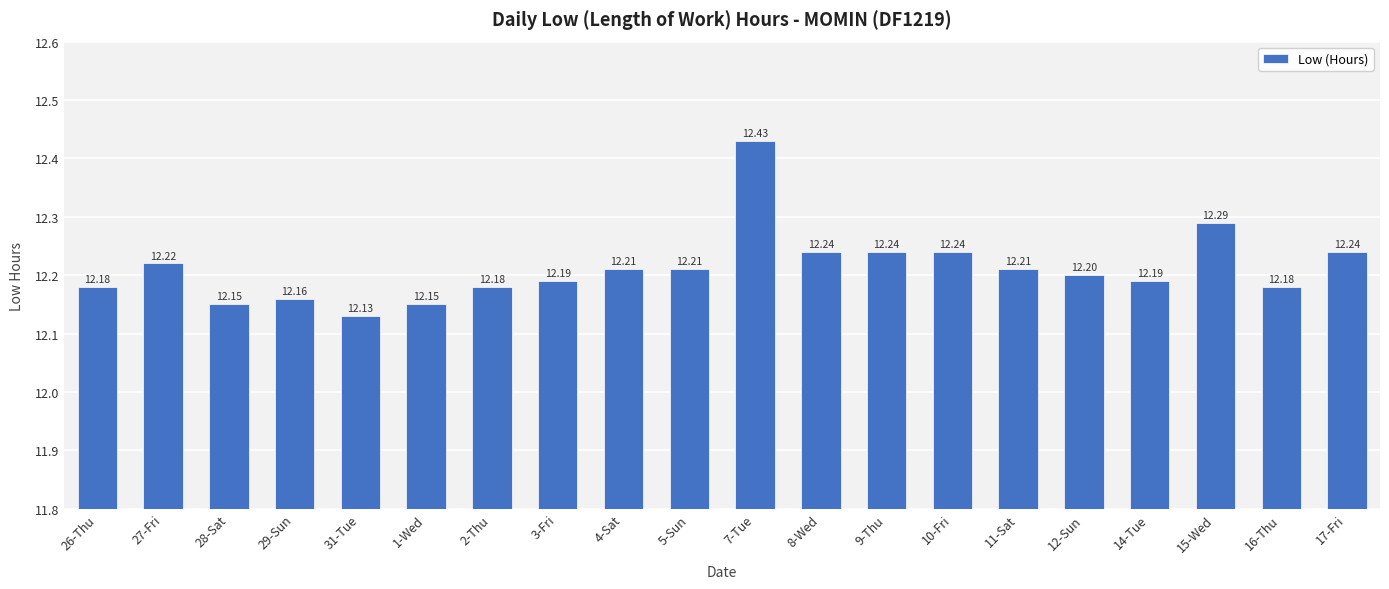

What is the maximum value shown in the chart?

12.4